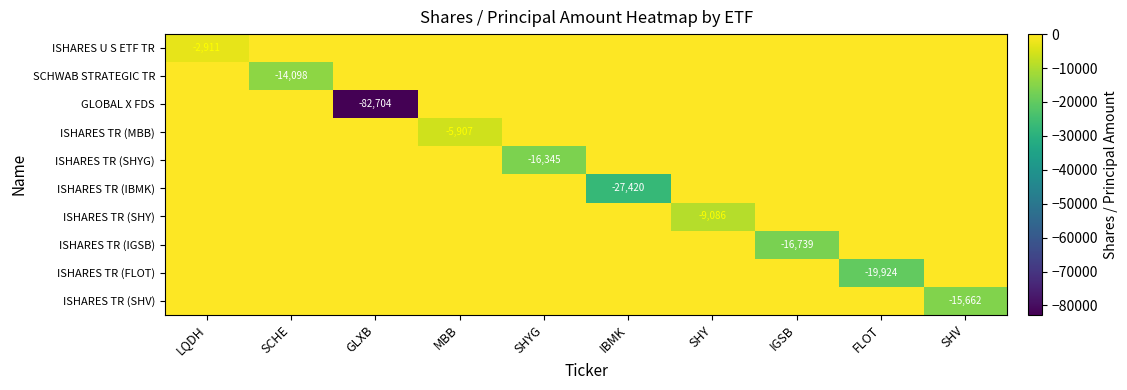

Which has a higher value, LQDH or SHV?

SHV